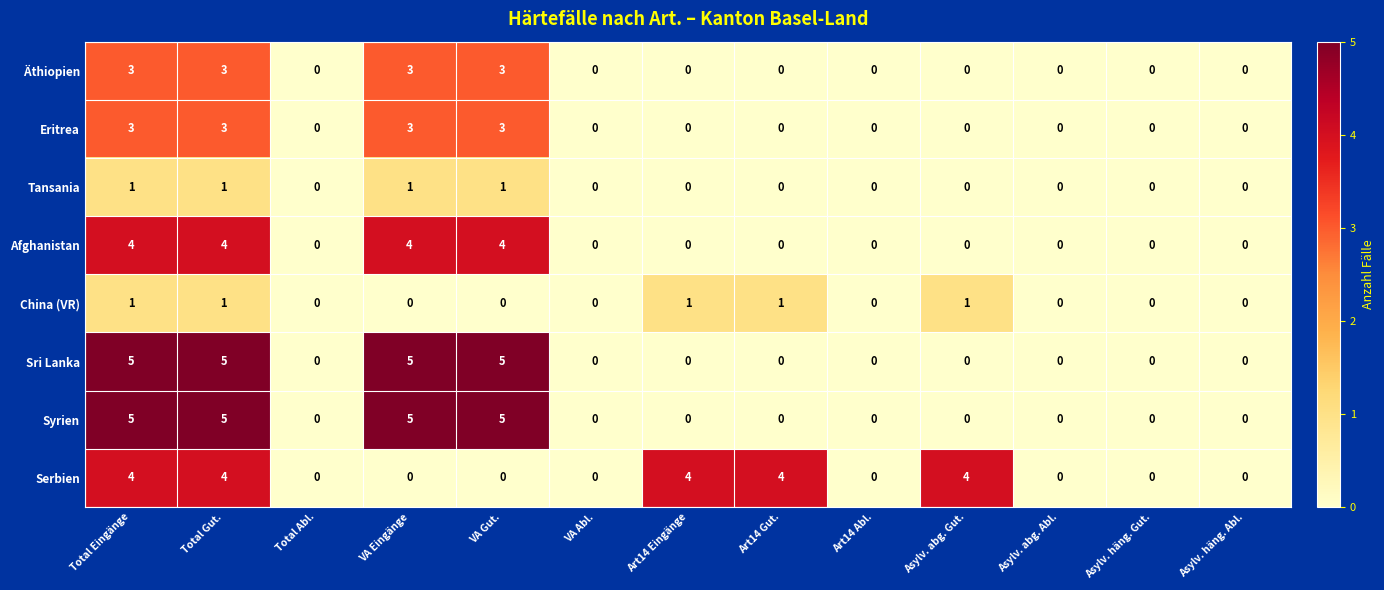

Between Art14 Gut. and Asylv. abg. Abl., which series saw the biggest shift?

Serbien